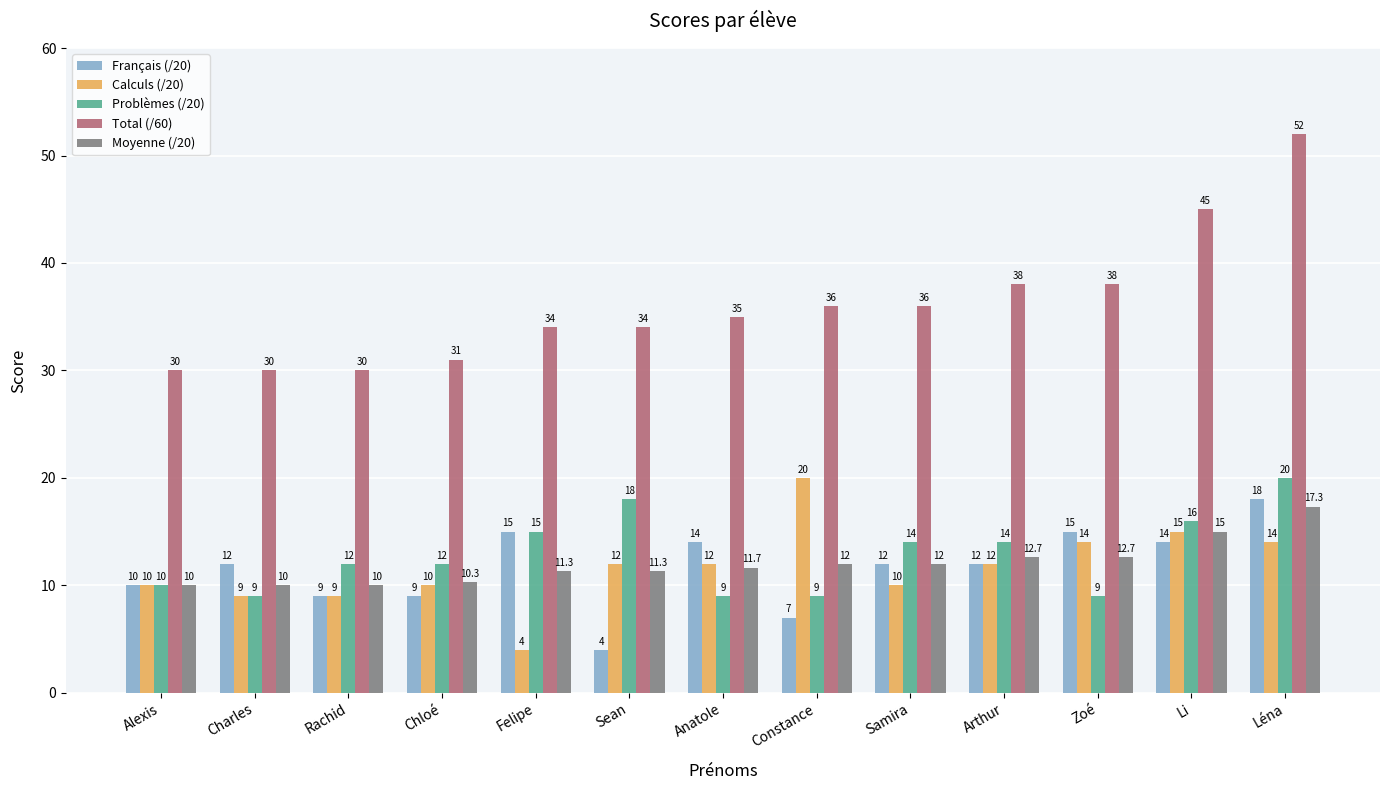

Which series changed the most between Sean and Léna?

Total (/60)